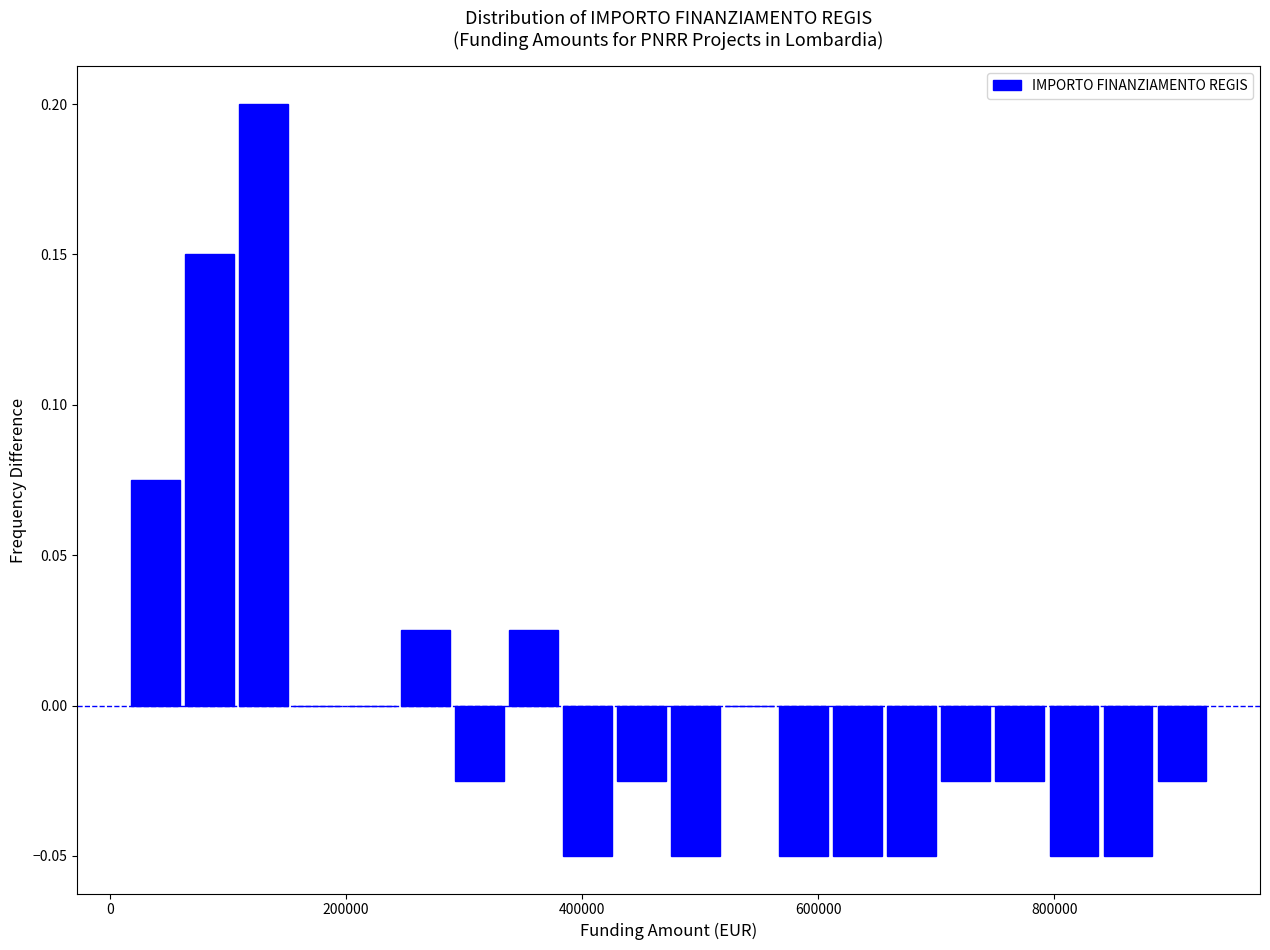

Around what value on the x-axis is the tallest bar? Give the approximate position of its centre, as read against the axis.

120000